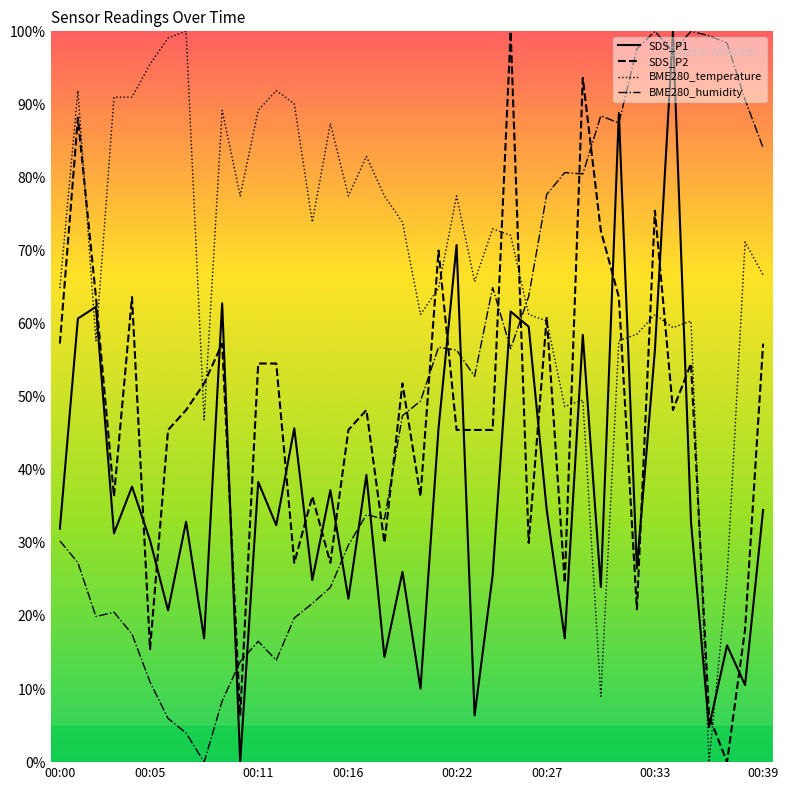

True or false: SDS_P2 and BME280_humidity cross at least once.

True